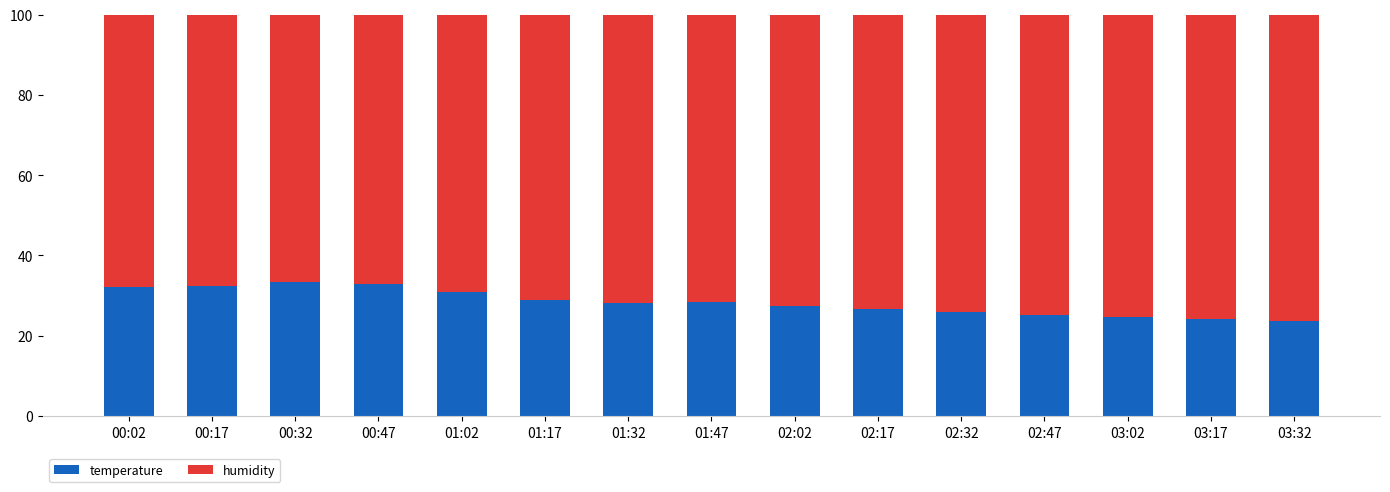

What is the difference between the second highest and second lowest values in the temperature series?

8.6